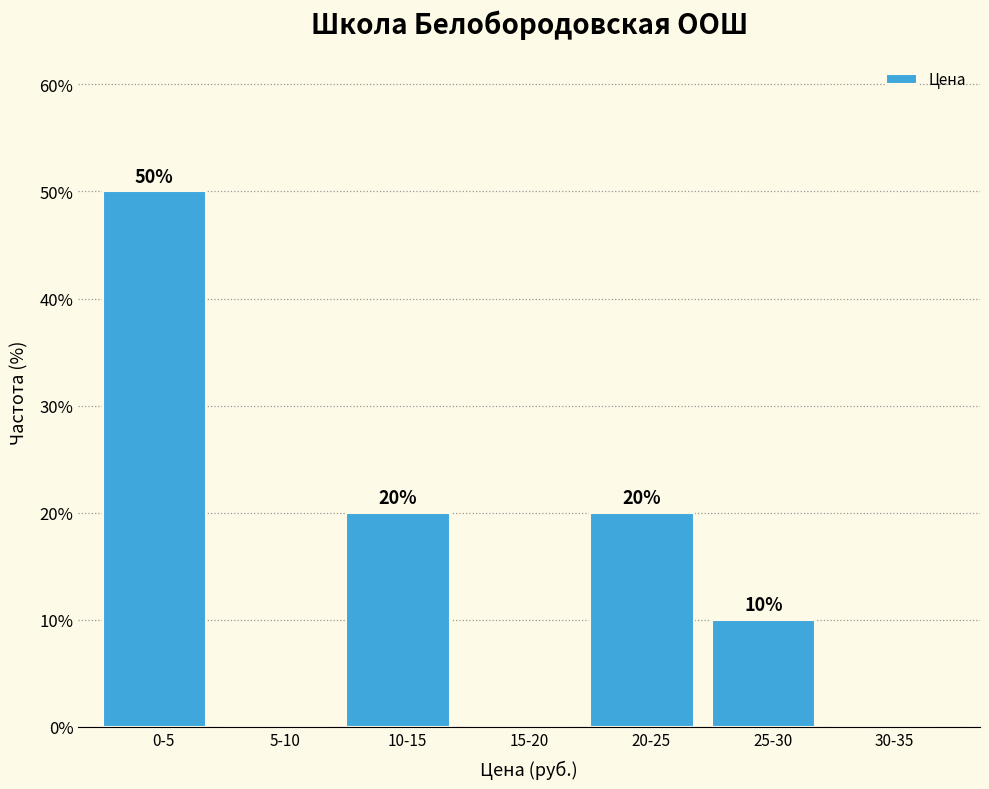

Reading left to right, what are all the values shown in this chart?

0-5=50	5-10=0	10-15=20	15-20=0	20-25=20	25-30=10	30-35=0